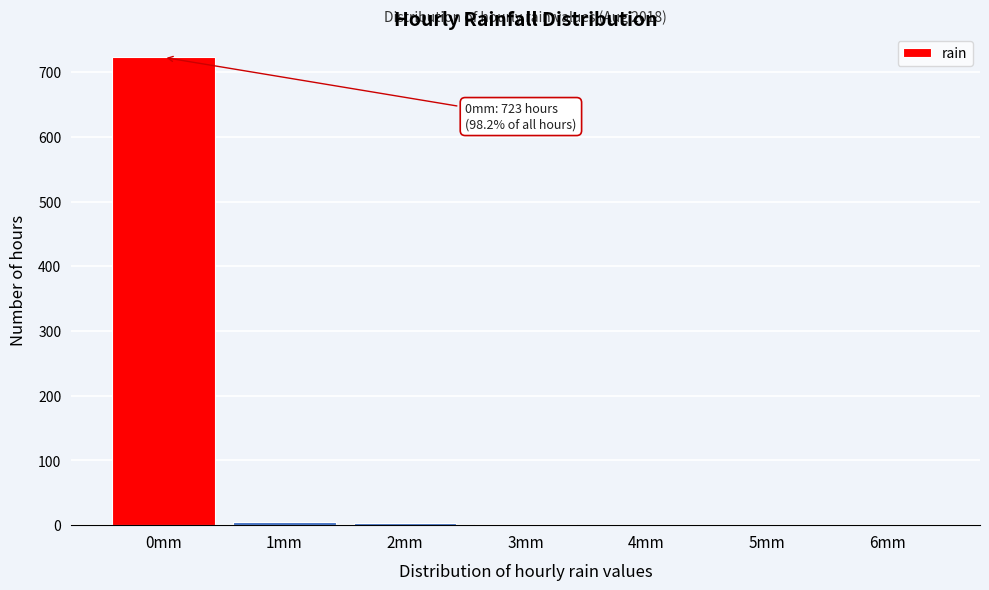

Which label corresponds to the largest value in the chart?

0mm